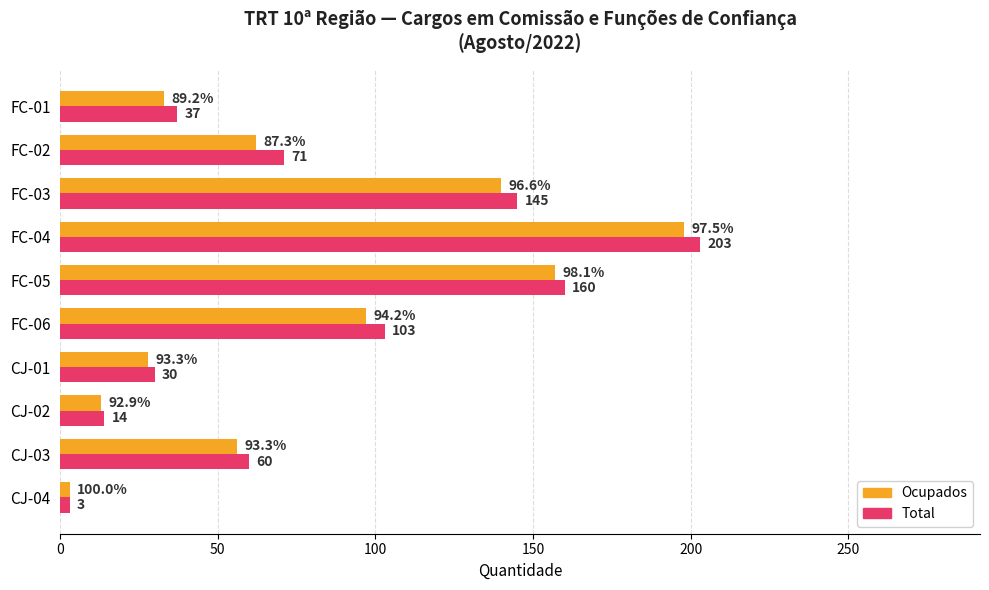

What are all the series names shown in the legend?

Ocupados, Total